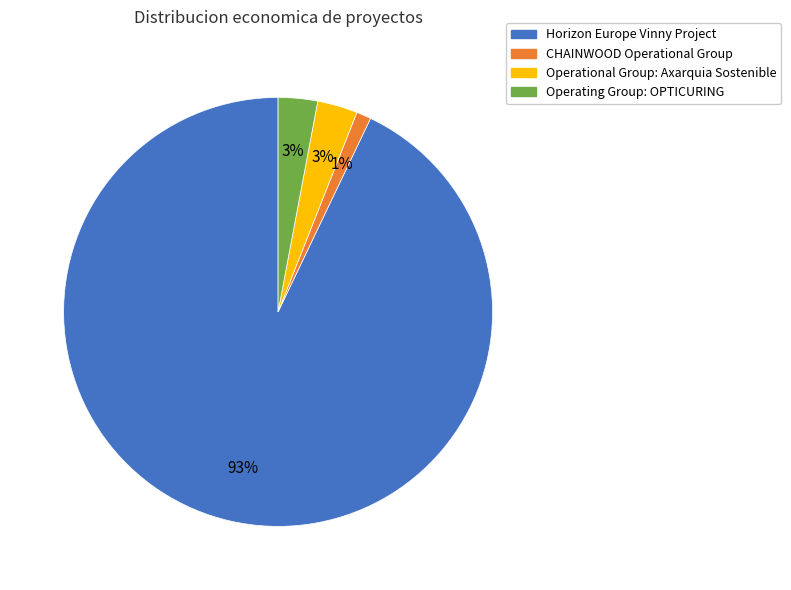

To the nearest percent, what portion does Horizon Europe Vinny Project represent?

93%